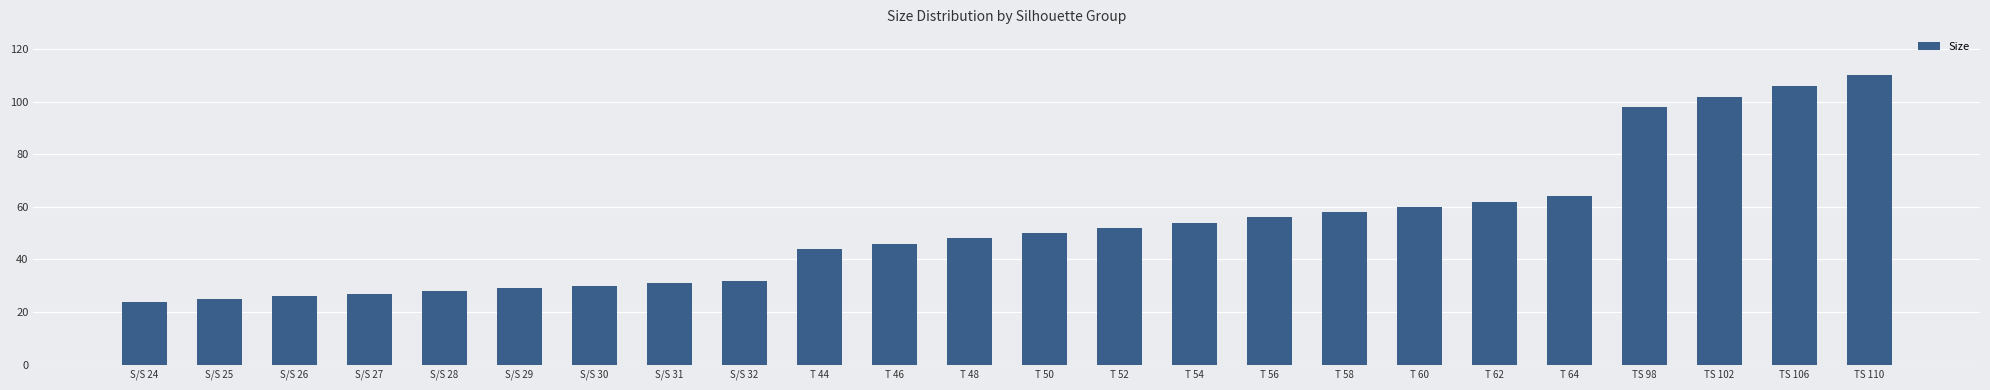

Reading right to left, extract all data points from this chart.

TS 110=110	TS 106=106	TS 102=102	TS 98=98	T 64=64	T 62=62	T 60=60	T 58=58	T 56=56	T 54=54	T 52=52	T 50=50	T 48=48	T 46=46	T 44=44	S/S 32=32	S/S 31=31	S/S 30=30	S/S 29=29	S/S 28=28	S/S 27=27	S/S 26=26	S/S 25=25	S/S 24=24